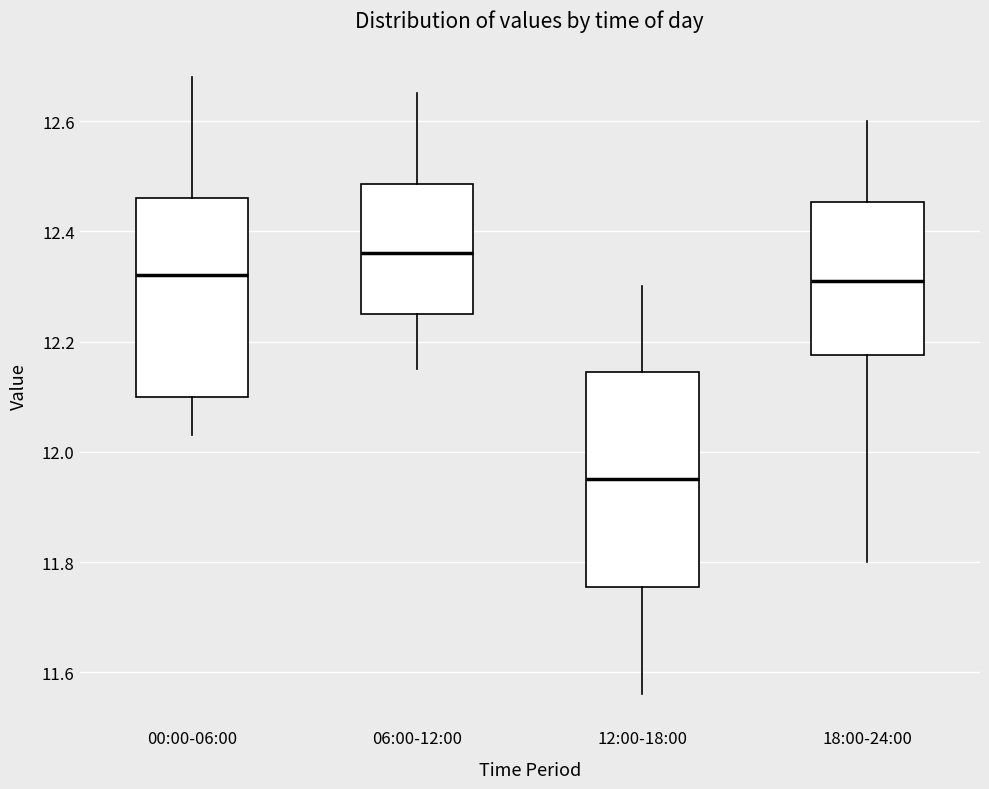

Where is the lower edge of the box for 00:00-06:00 on the y-axis? The values are not printed on the chart, so give them approximately, as read against the axis.

12.10